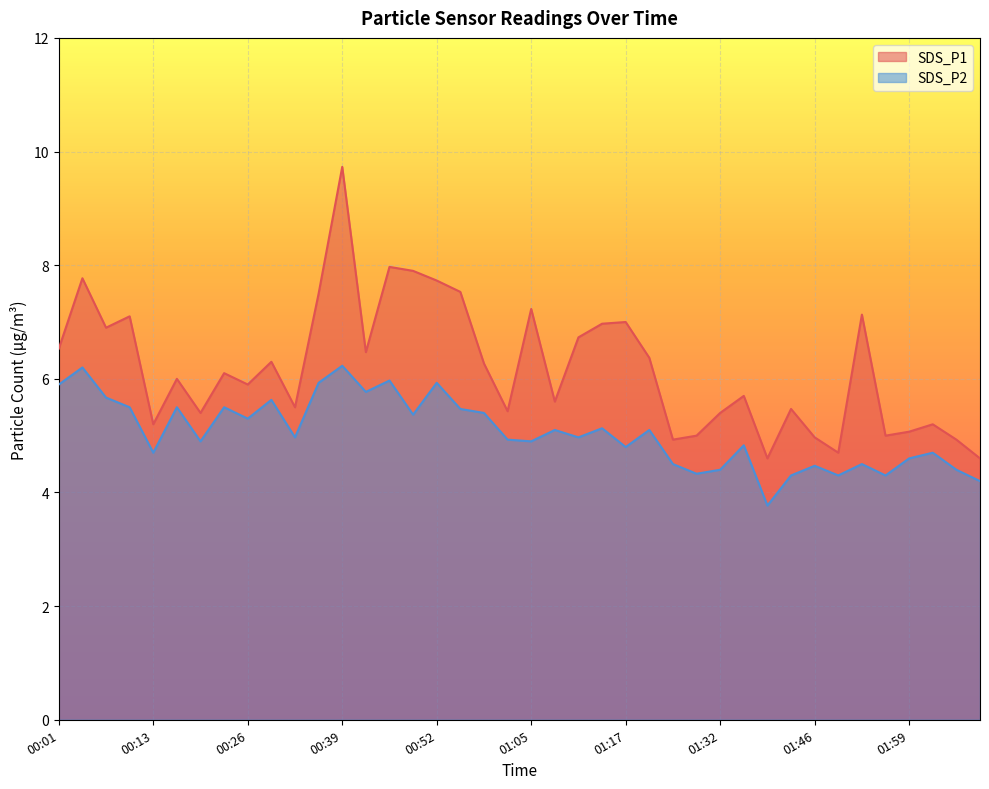

Reading left to right, transcribe all the data shown in this chart.

SDS_P1: 6.5	7.8	6.9	7.1	5.2	6.0	5.4	6.1	5.9	6.3	5.5	7.5	9.7	6.5	8.0	7.9	7.7	7.5	6.3	5.4	7.2	5.6	6.7	7.0	7.0	6.4	4.9	5.0	5.4	5.7	4.6	5.5	5.0	4.7	7.1	5.0	5.1	5.2	4.9	4.6
SDS_P2: 5.9	6.2	5.7	5.5	4.7	5.5	4.9	5.5	5.3	5.6	5.0	5.9	6.2	5.8	6.0	5.4	5.9	5.5	5.4	4.9	4.9	5.1	5.0	5.1	4.8	5.1	4.5	4.3	4.4	4.8	3.8	4.3	4.5	4.3	4.5	4.3	4.6	4.7	4.4	4.2